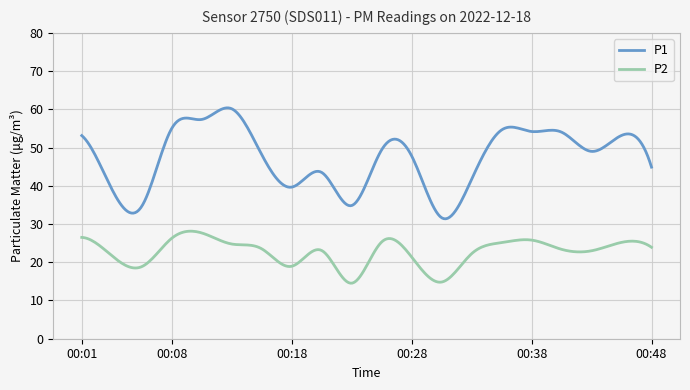

Which series has the largest total across all categories?

P1